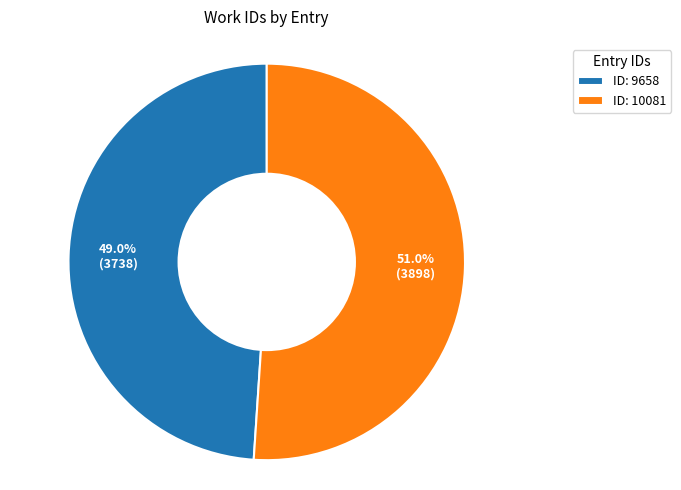

Is ID: 9658 the majority of the pie?

No